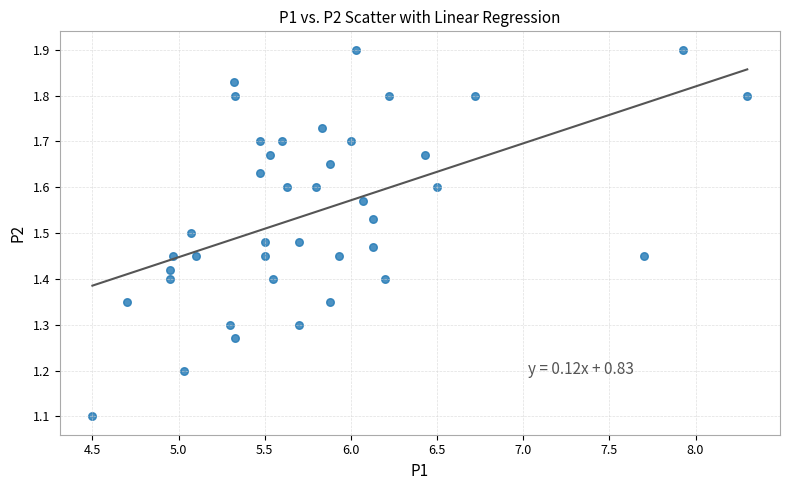

What Y value in the scatter plot is closest to 1?

1.1